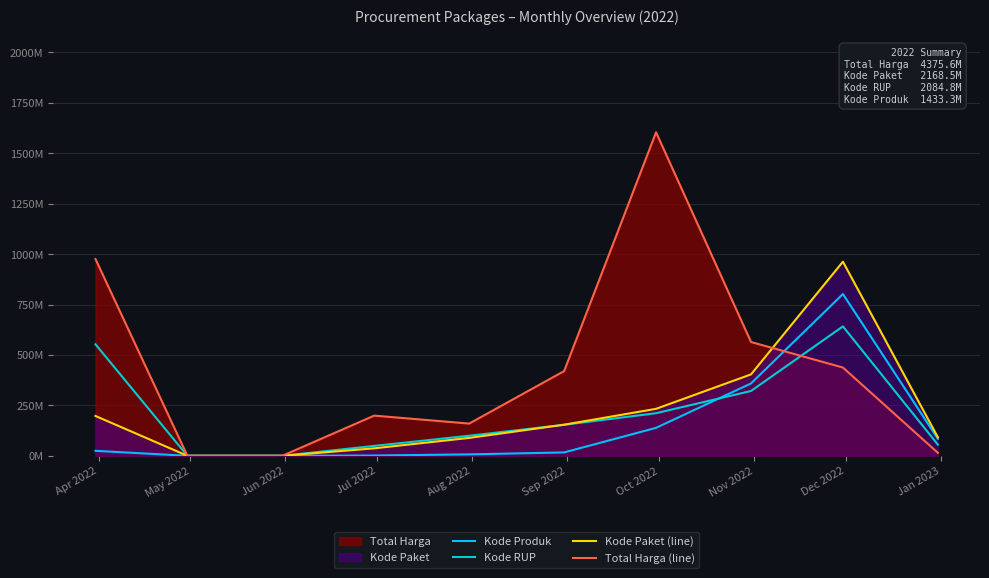

At which category does Kode Paket (line) reach its first local peak?

Dec 2022